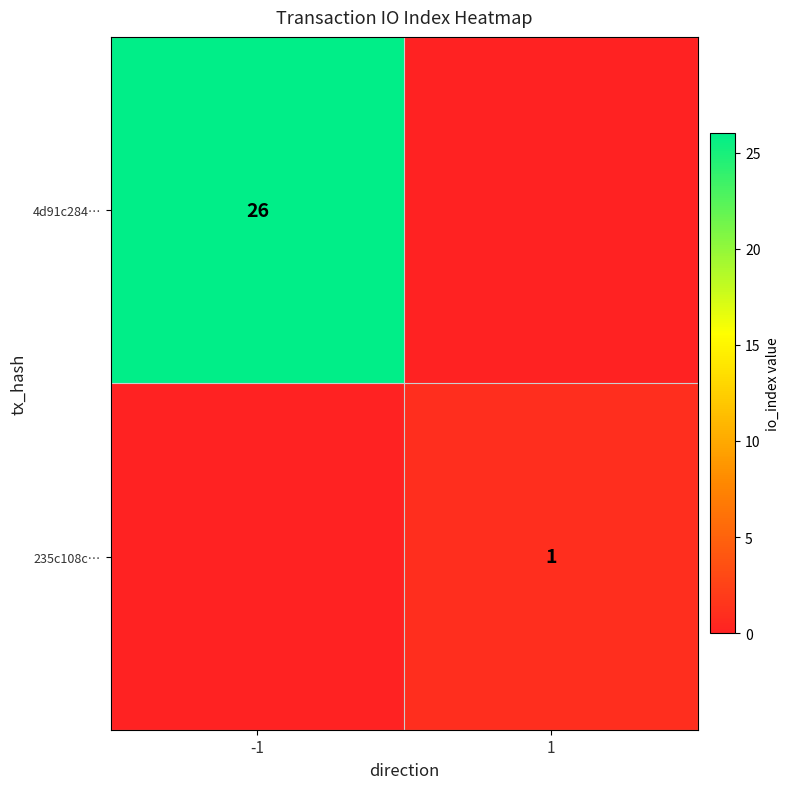

At which category does the chart reach its peak across all series?

-1